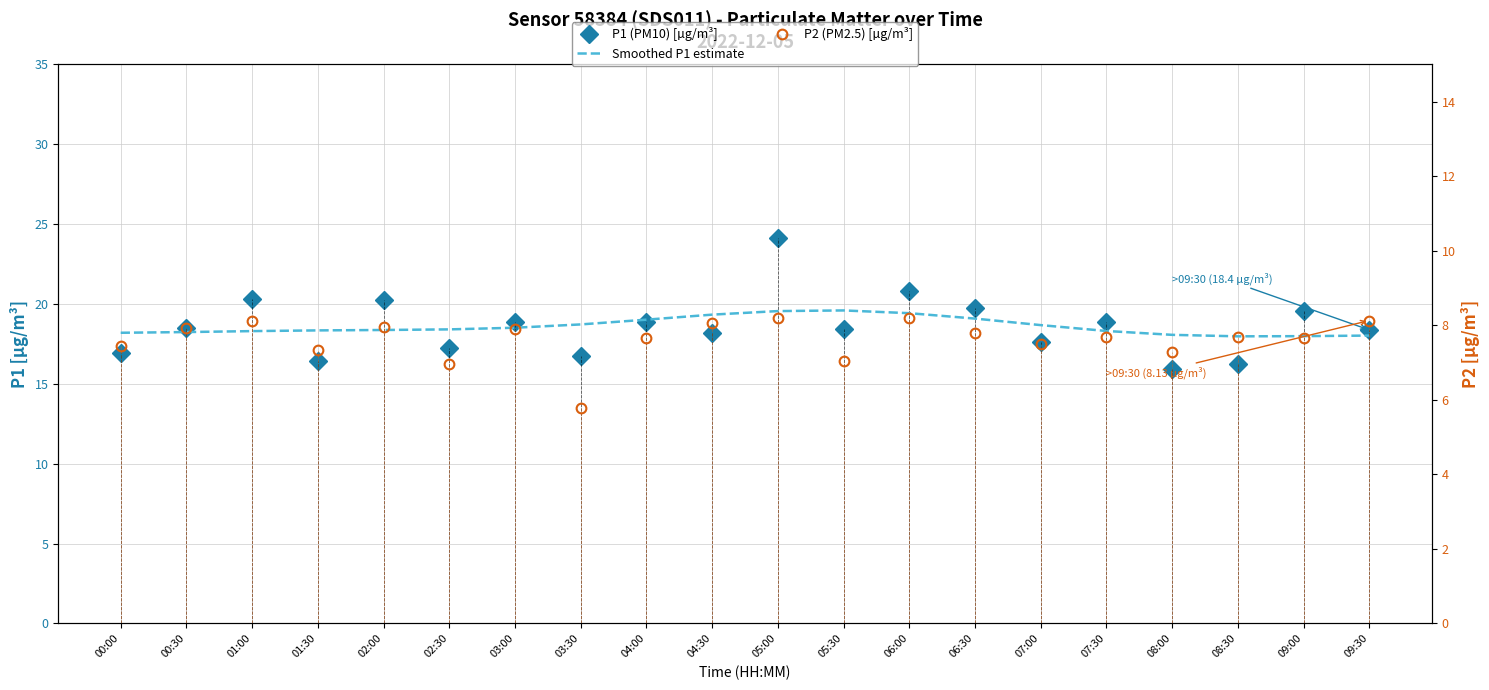

Where is the first local minimum for P1 (PM10) [µg/m³]?

01:30